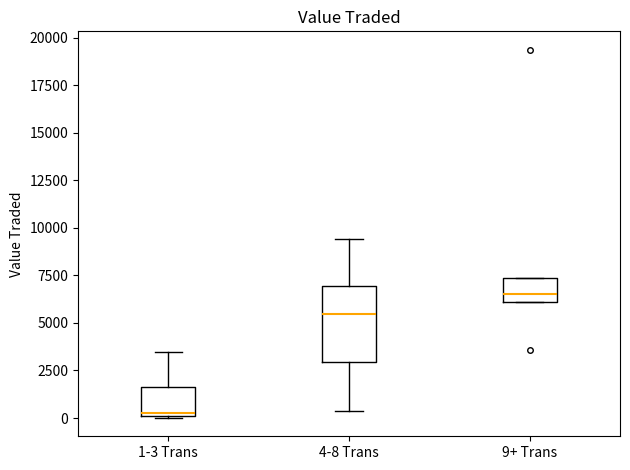

Which box's median line is the lowest?

1-3 Trans